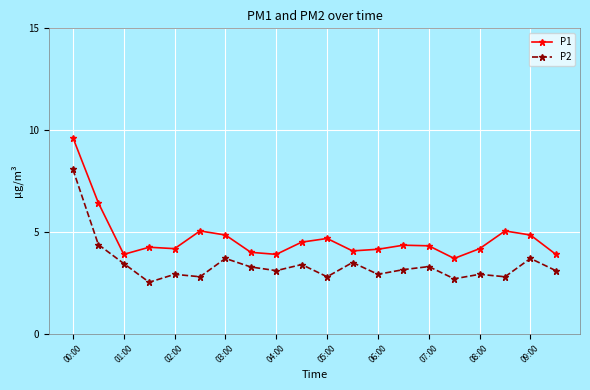

What is the difference between the maximum and minimum values in the P1 series?

5.9